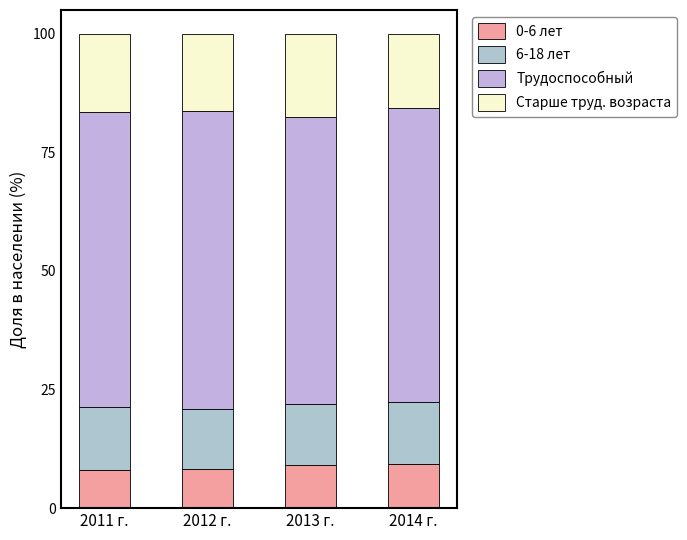

Where does the Старше труд. возраста series first go above 16?

2011 г.